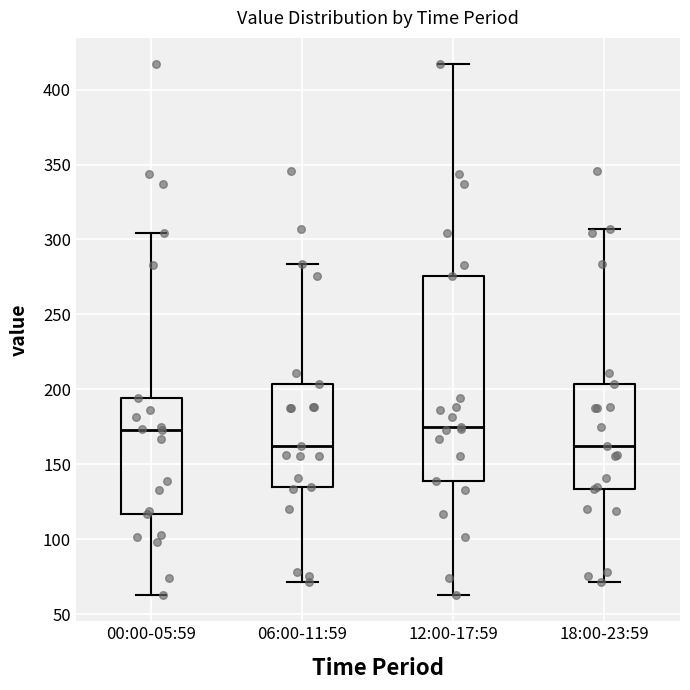

Reading left to right, transcribe this box plot: for each box, give where its median line is, the range the box spans, and where its two whiskers end, as read against the y-axis. The values are not printed on the chart, so give them approximately, as read against the axis.

00:00-05:59: median 175, box 115 to 195, whiskers 65 to 305
06:00-11:59: median 160, box 135 to 205, whiskers 70 to 285
12:00-17:59: median 175, box 140 to 275, whiskers 65 to 415
18:00-23:59: median 160, box 135 to 205, whiskers 70 to 305